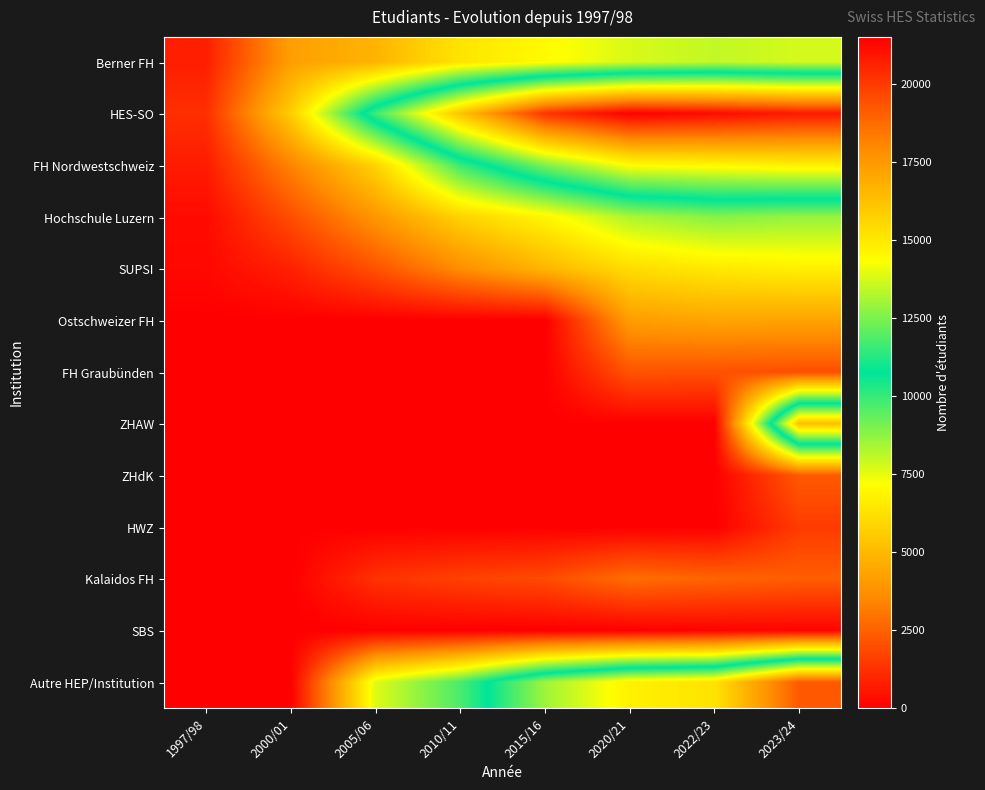

Between 2005/06 and 2010/11, which series saw the biggest shift?

HES-SO